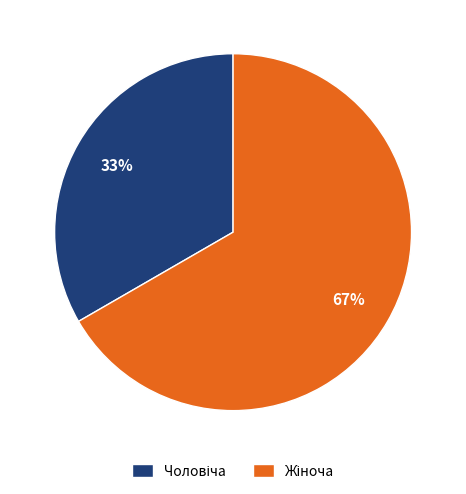

Is there any slice that represents more than half of the pie?

Yes